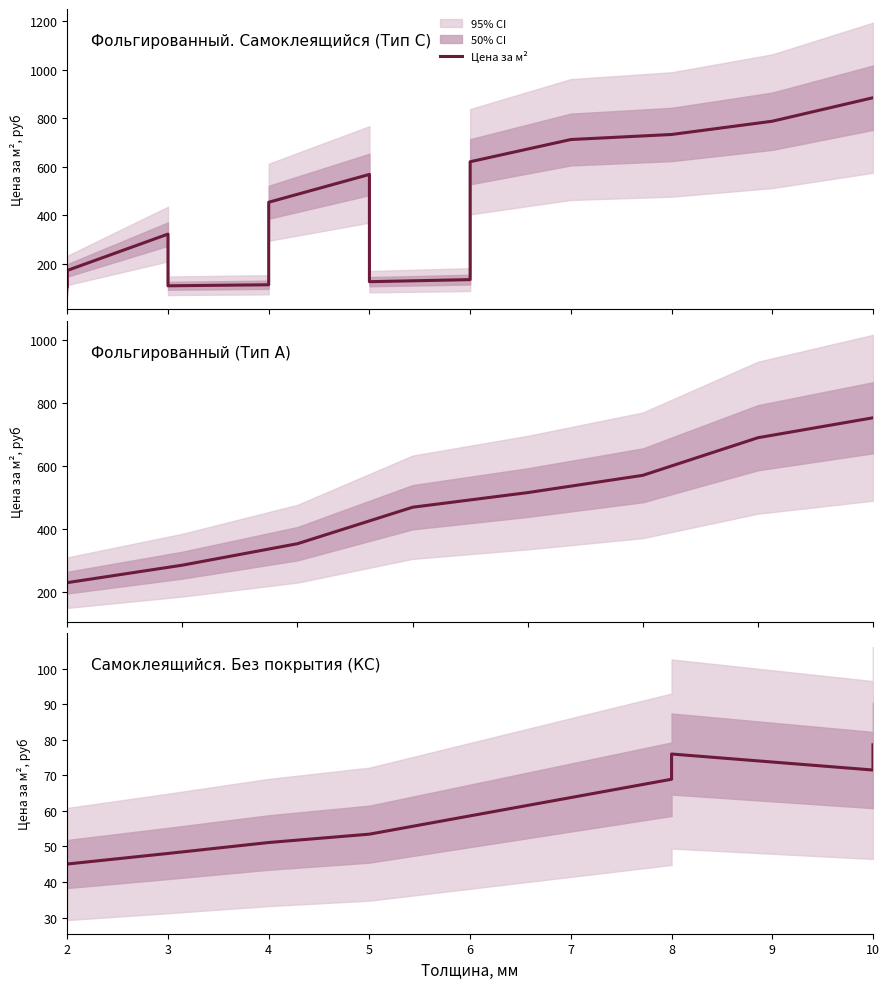

In Самоклеящийся. Без покрытия, how many points are higher than both neighbors (excluding endpoints)?

1